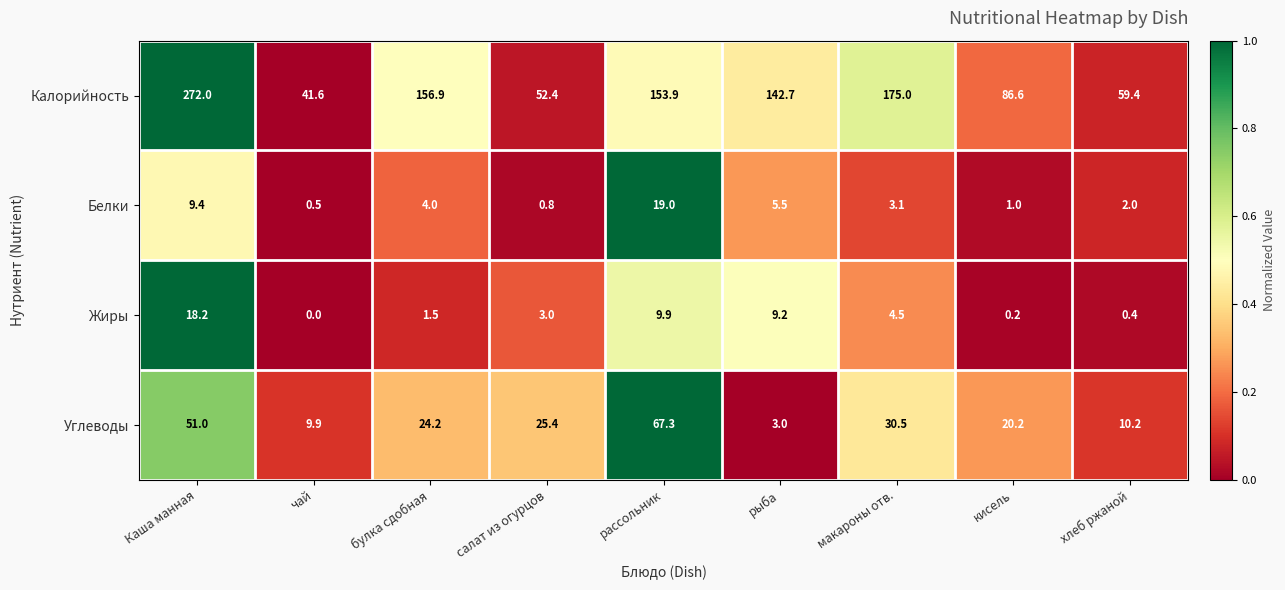

Which series changed the most between салат из огурцов and рассольник?

Калорийность